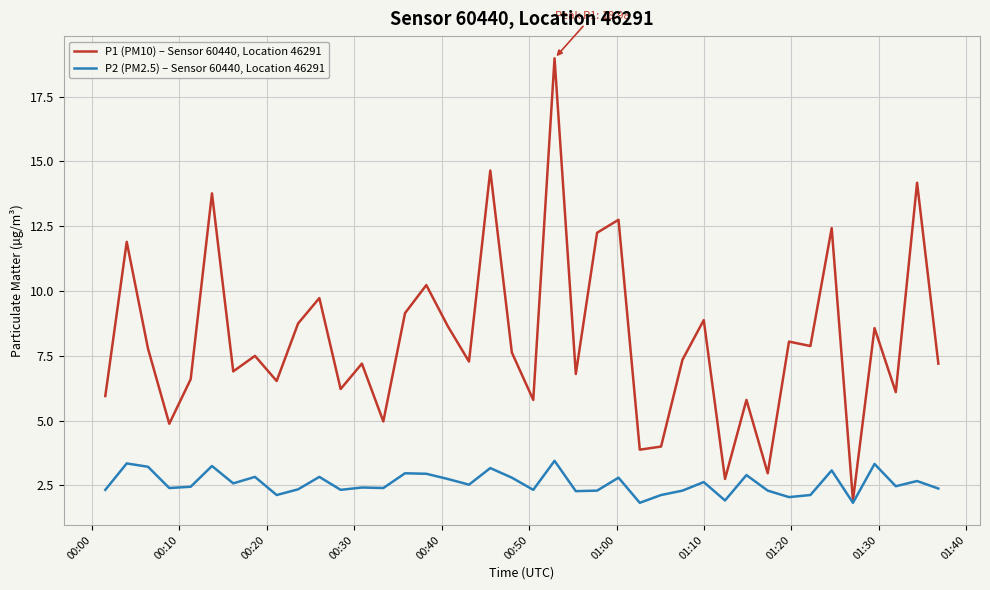

What is the lowest value of the P2 (PM2.5) – Sensor 60440, Location 46291 series?

1.8